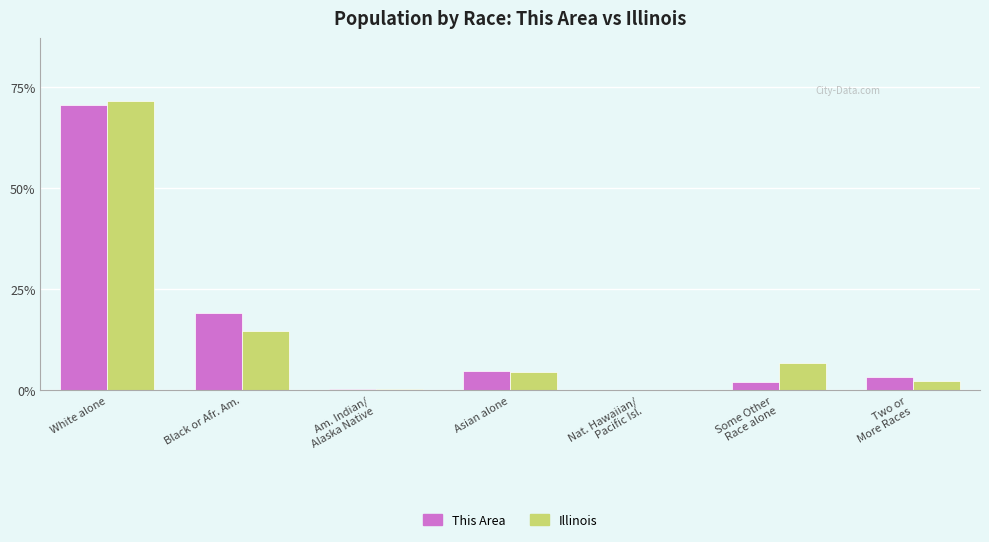

Which series changed the most between Asian alone and Two or
More Races?

Illinois